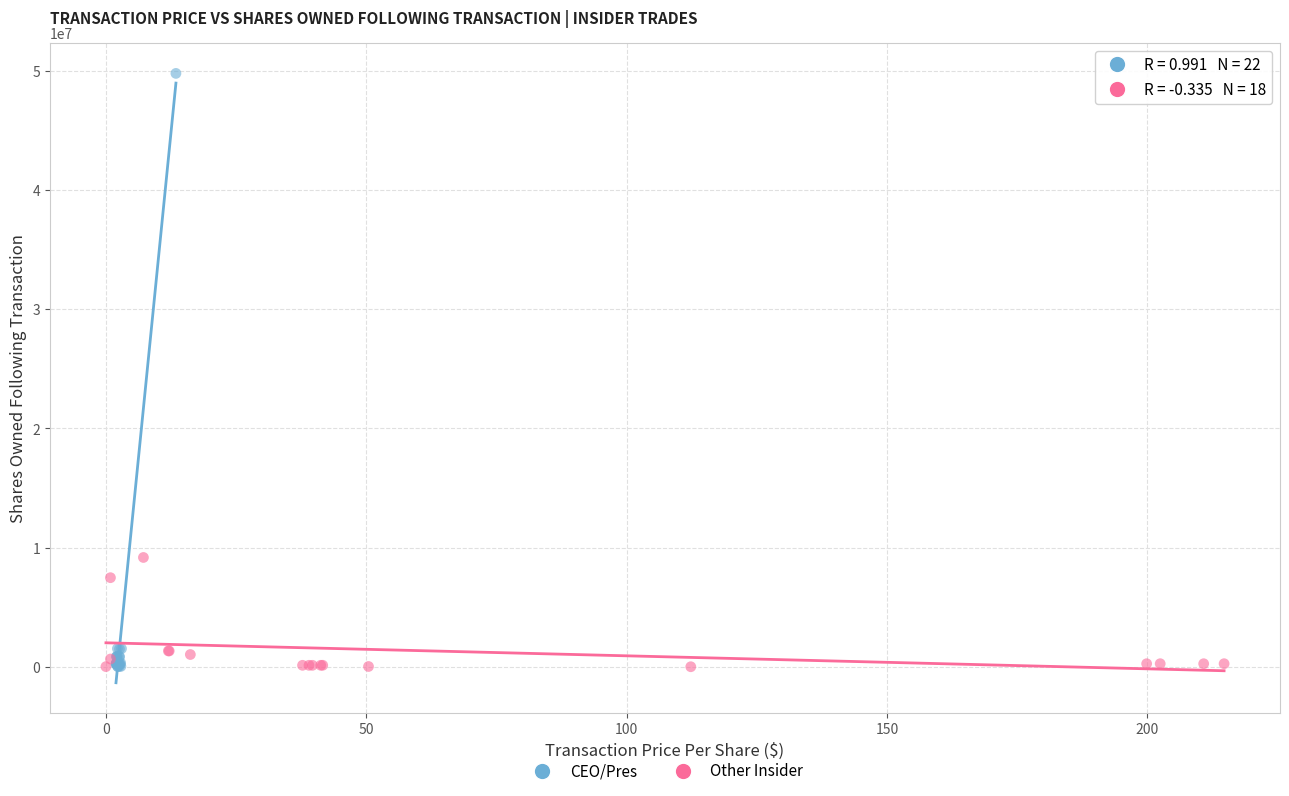

Which series reaches the maximum Y coordinate?

CEO/Pres